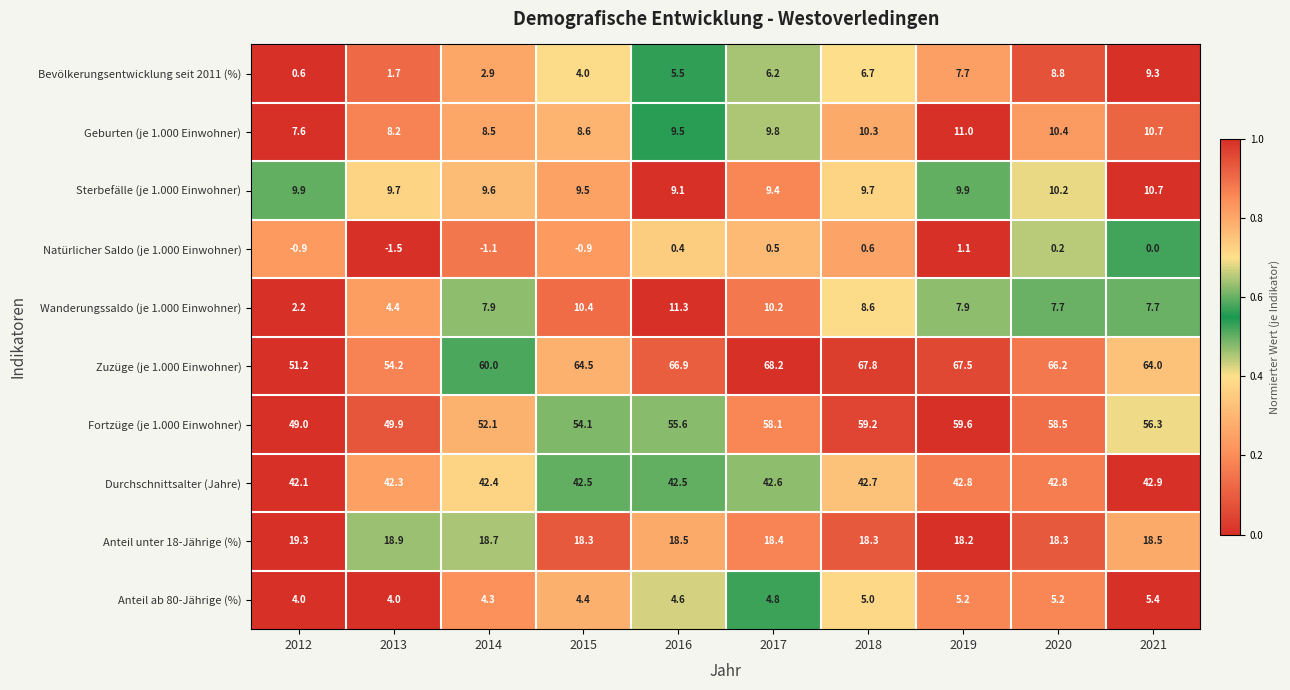

What is the difference between the highest and lowest values at 2014?

61.1